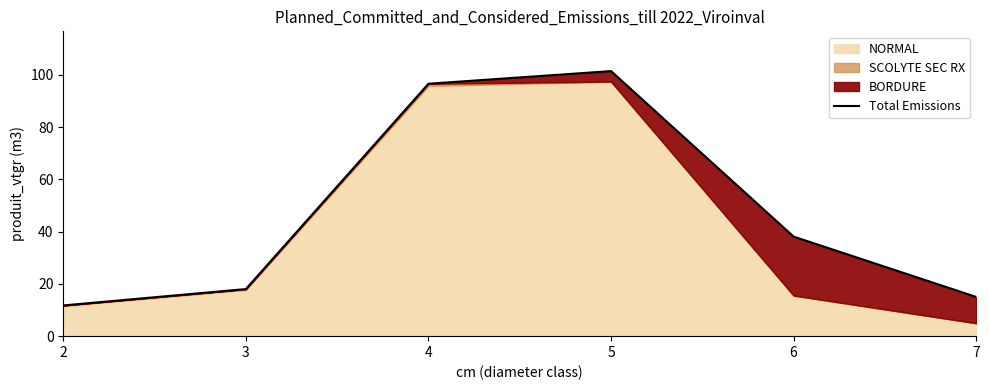

What is the change in value from 3 to 6?

+20.1